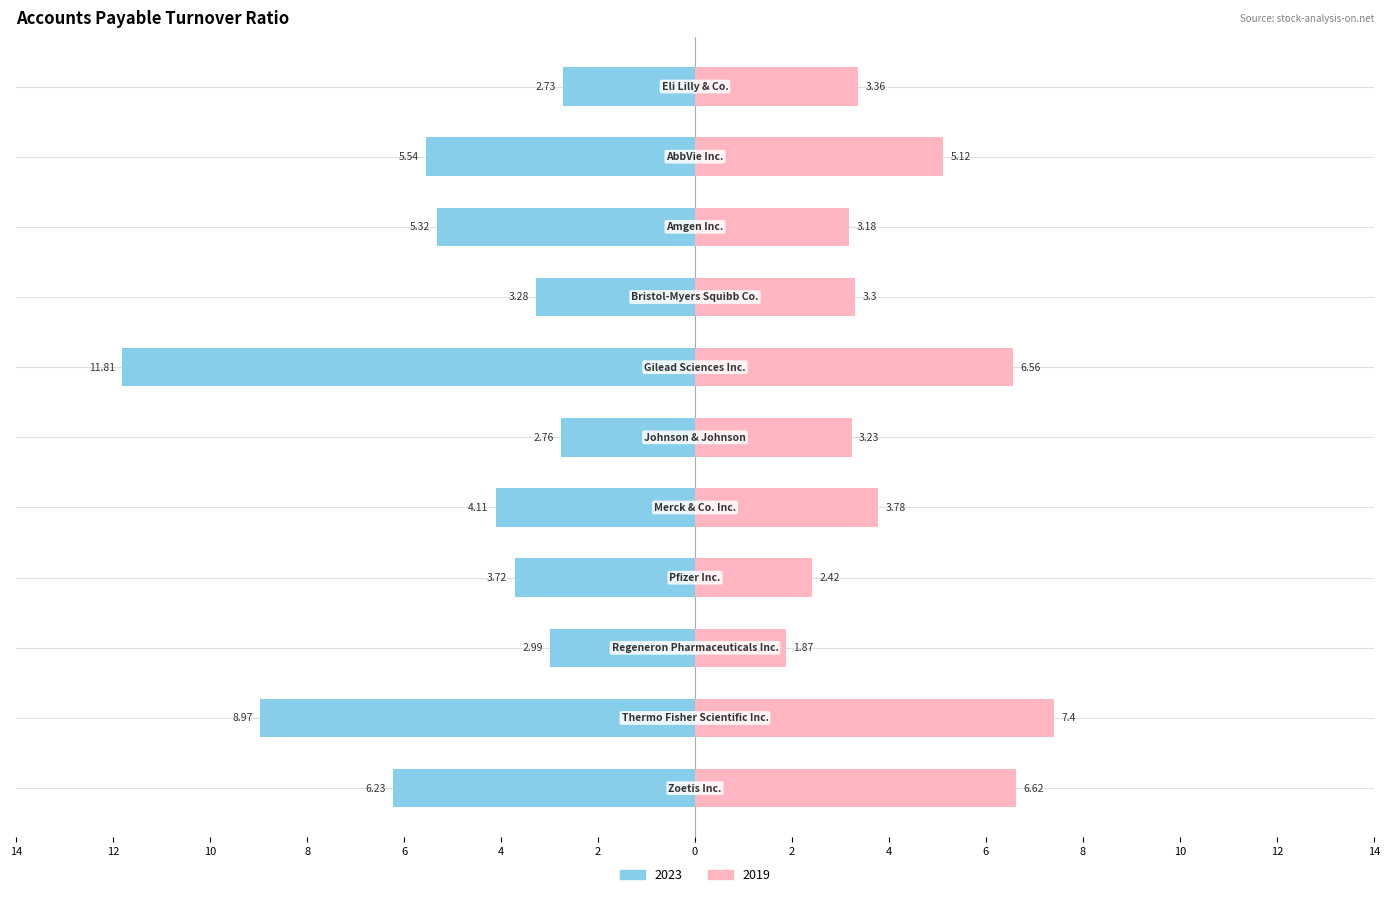

Reading right to left, extract all data points from this chart.

2023: -6.2	-9.0	-3.0	-3.7	-4.1	-2.8	-11.8	-3.3	-5.3	-5.5	-2.7
2019: 6.6	7.4	1.9	2.4	3.8	3.2	6.6	3.3	3.2	5.1	3.4